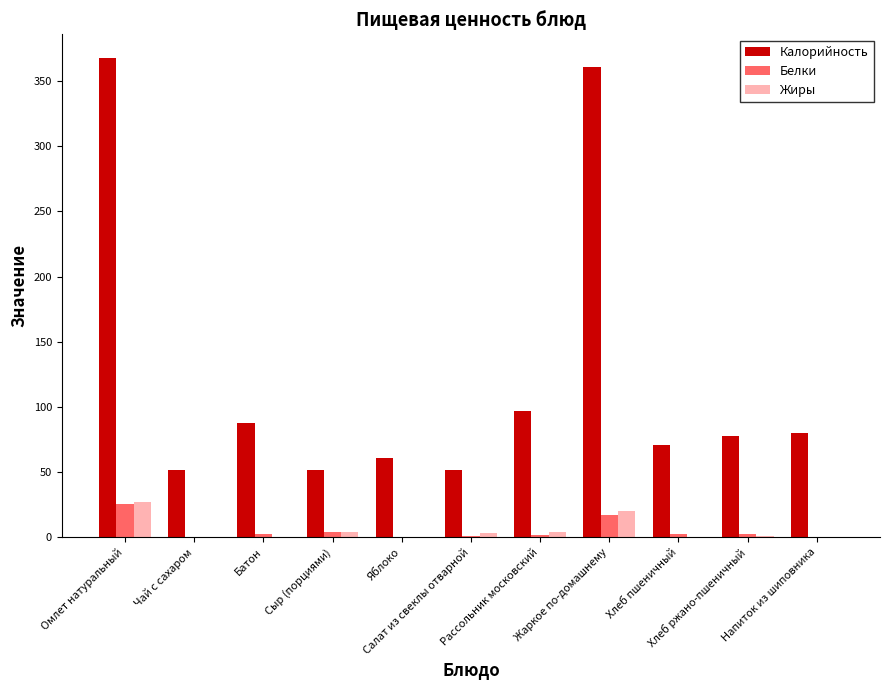

What is the label of the 6th bar from the right?

Салат из свеклы отварной